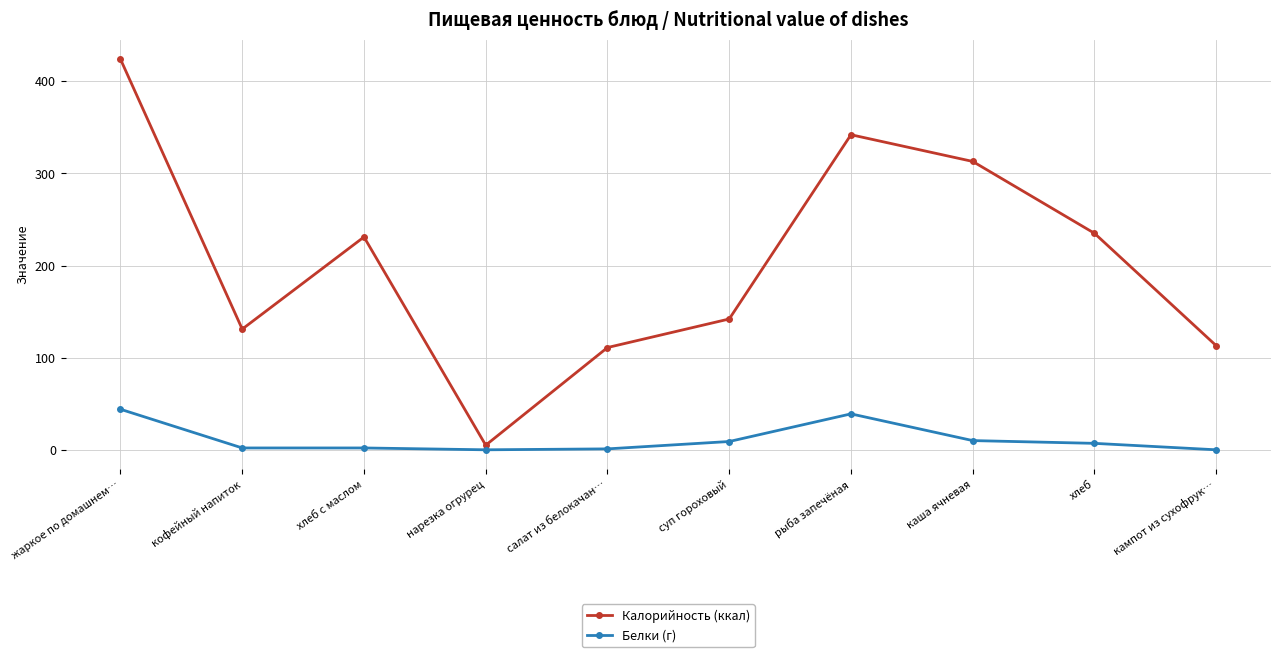

Rank the series by their maximum value, from lowest to highest.

Белки (г), Калорийность (ккал)